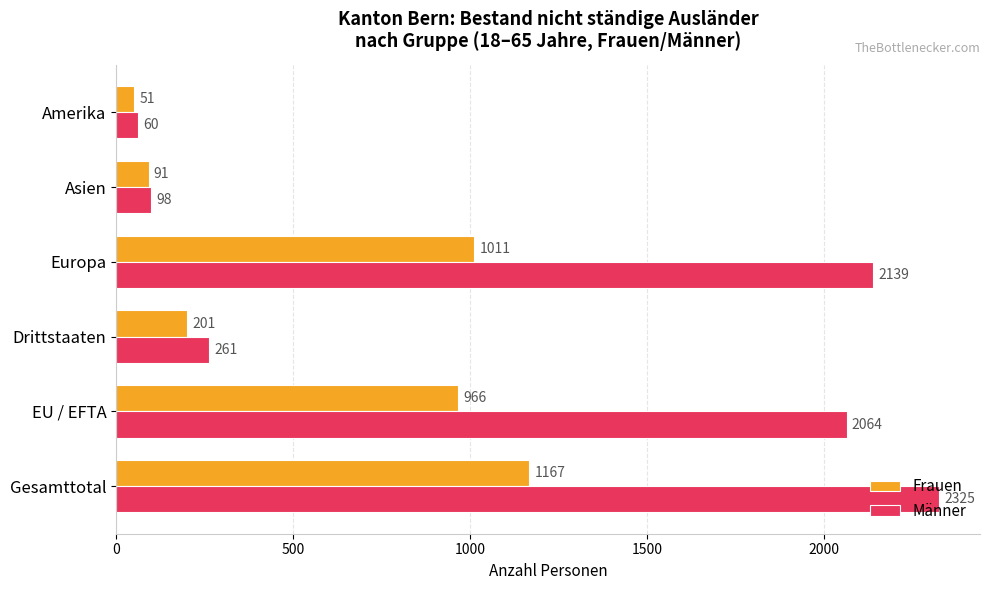

Where is Frauen nearest to the value 609?

EU / EFTA